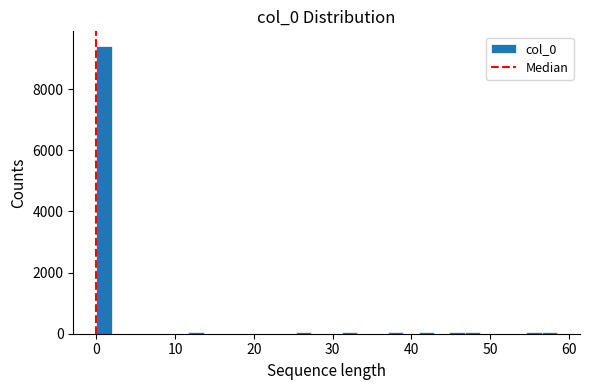

Read against the x-axis, roughly where is the centre of the tallest bar?

1